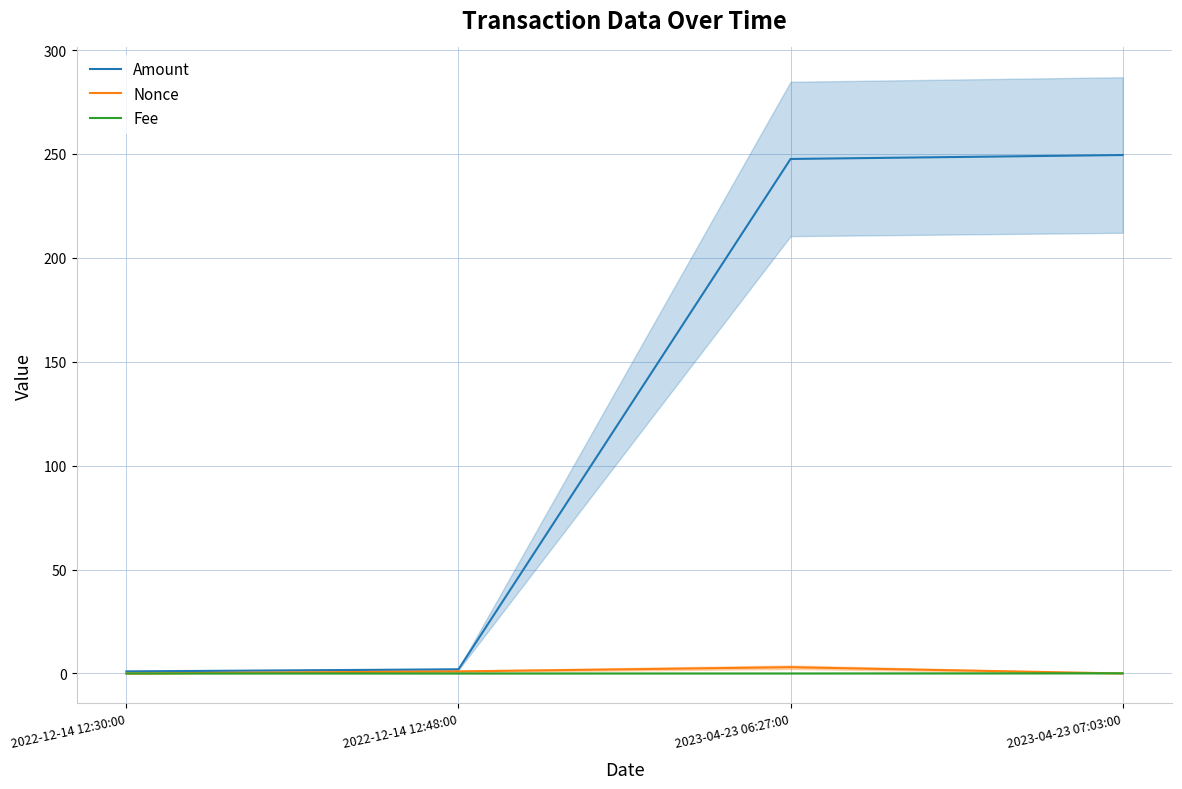

What is the difference between the maximum and minimum values in the Amount series?

248.5